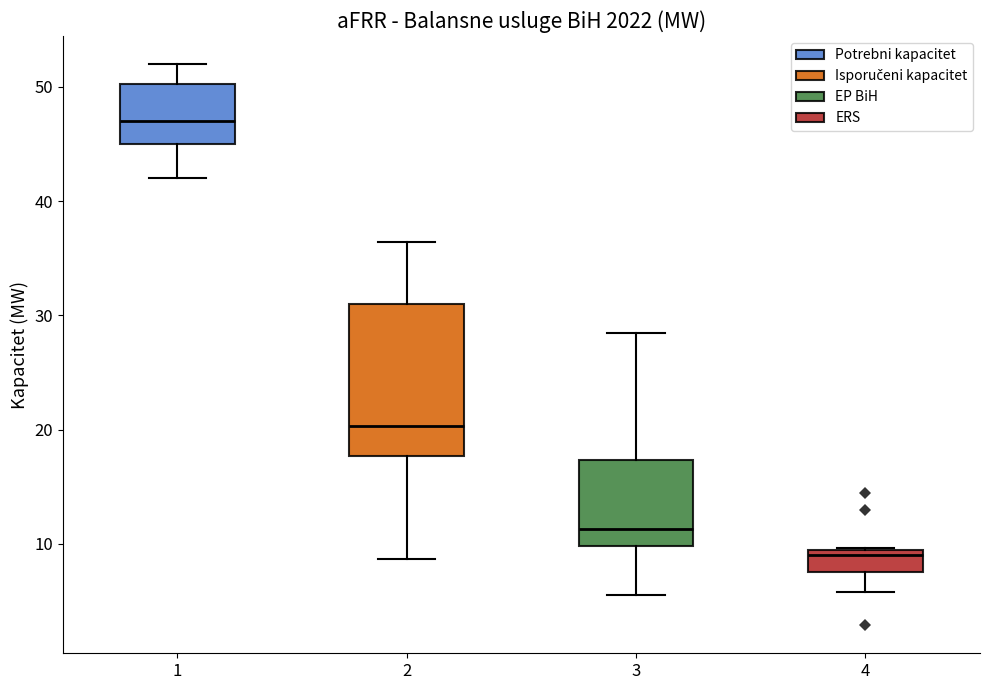

Comparing the boxes themselves (not the whiskers), which one is the tallest?

2